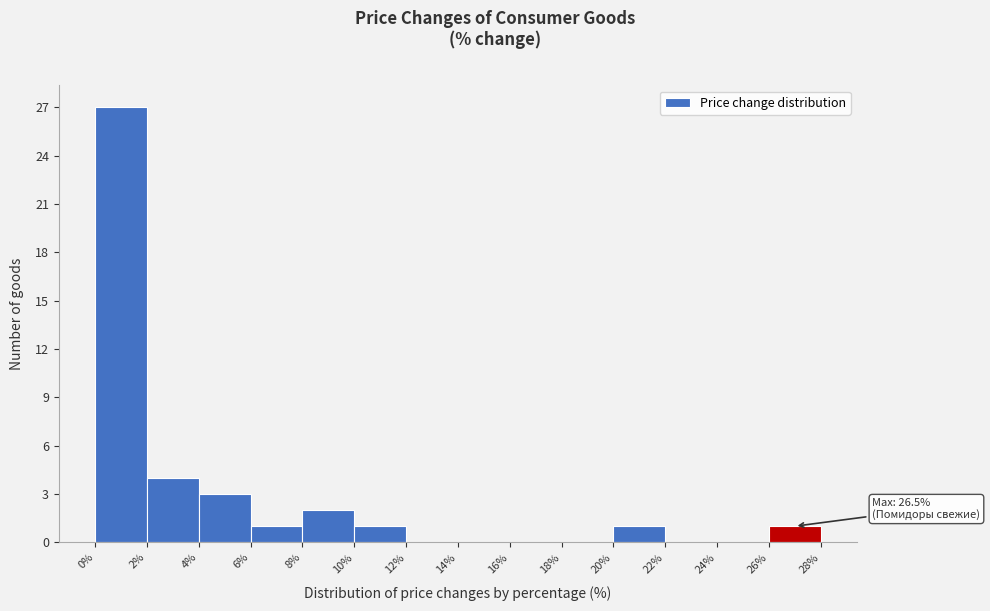

Over which range of the x-axis is the bar tallest?

0% to 2%